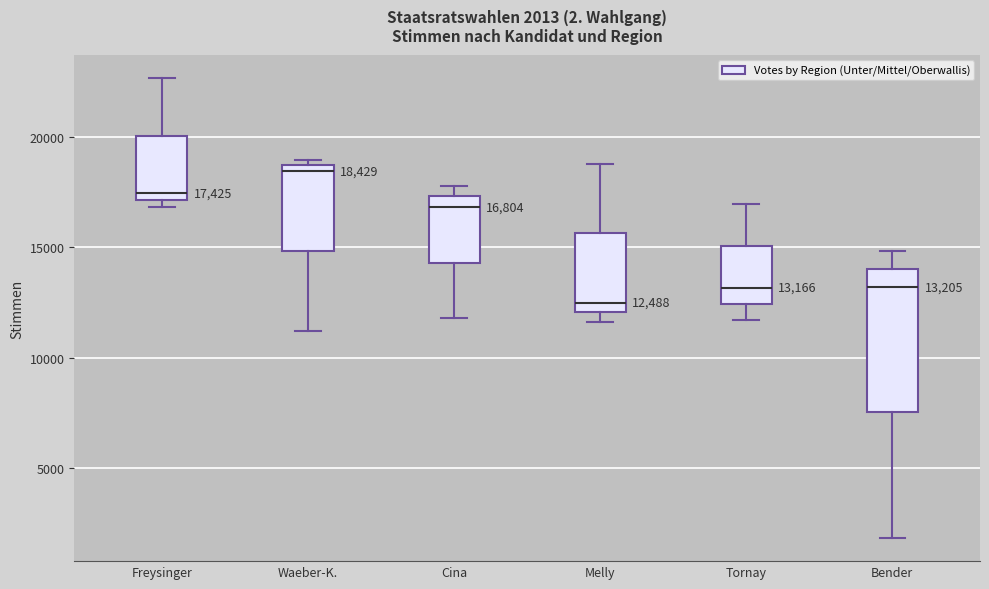

Which box's median line is the highest?

Waeber-K.